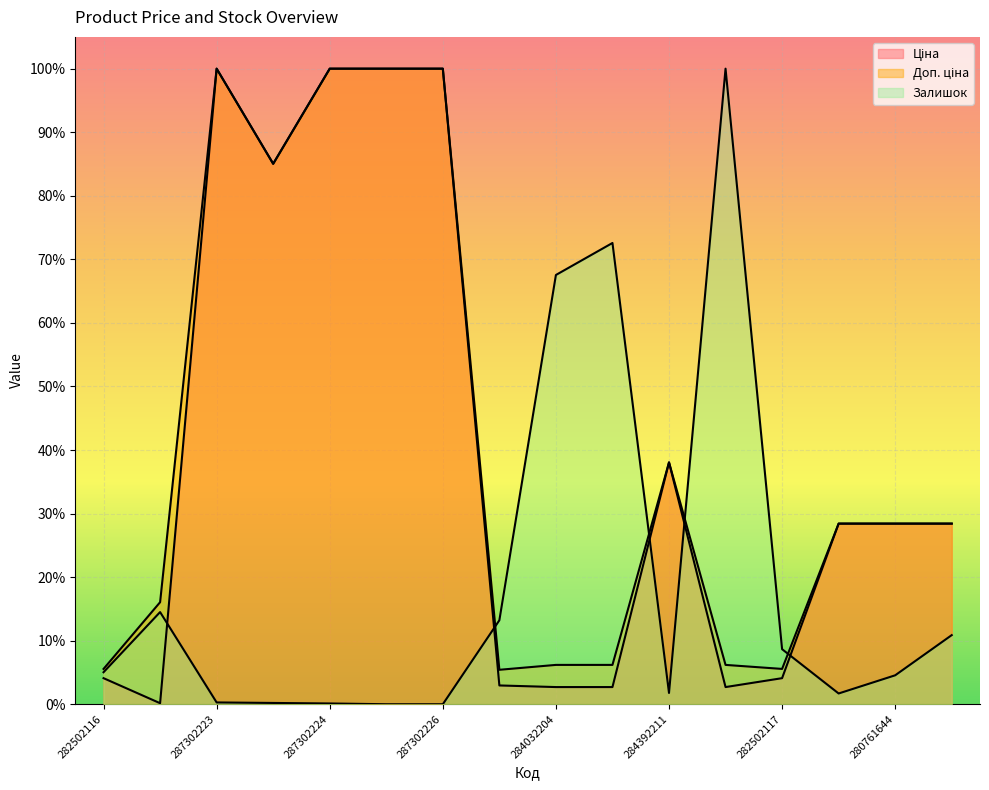

Rank the categories by Залишок value from highest to lowest.

284032208, 284032203, 284032204, 283972211, 271712228, 280761056, 282502117, 282502116, 280761644, 284392211, 280761652, 287302223, 287292222, 287302224, 287301833, 287302226